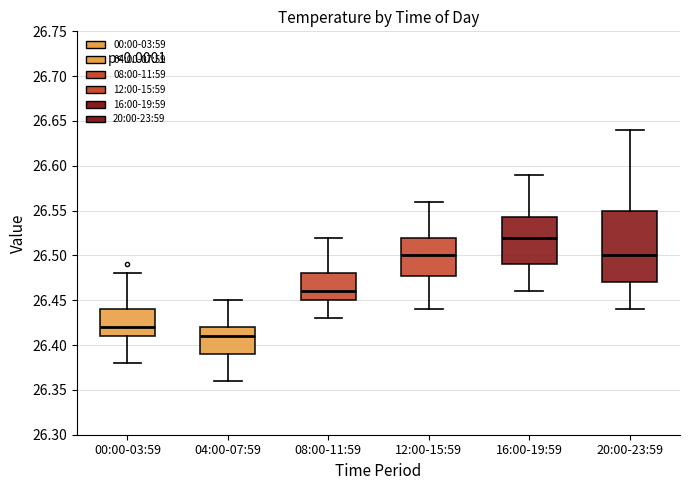

Which box is the tallest, from its lower edge to its upper edge?

20:00-23:59